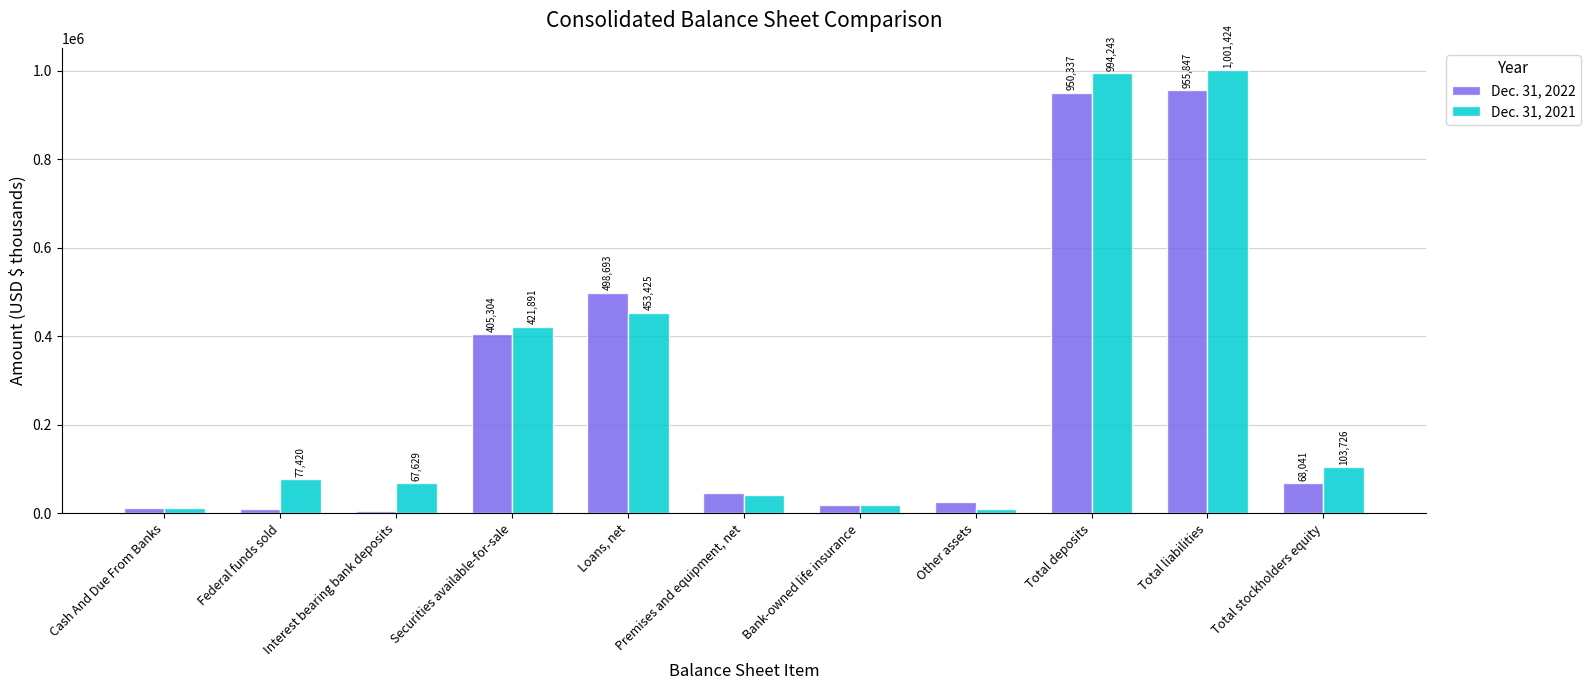

What is the average value of the Dec. 31, 2022 series?

272556